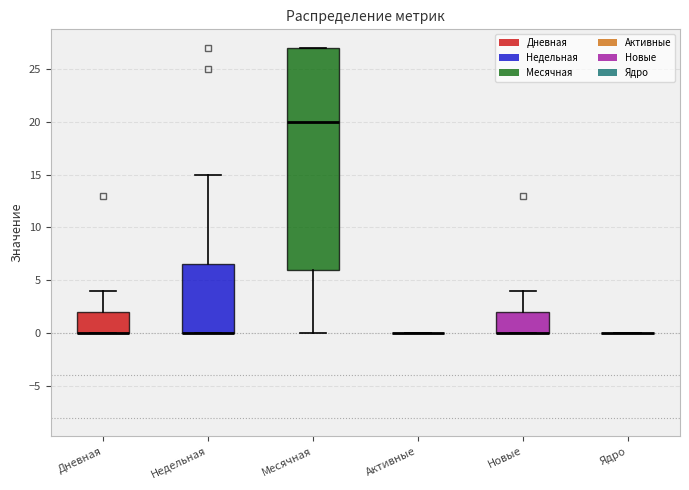

Reading left to right, read every box against the y-axis: the position of its median line, the range the box covers, and the ends of its whiskers. The values are not printed on the chart, so give them approximately, as read against the axis.

Дневная: median 0.0 (drawn on the box's lower edge), box 0.0 to 2.0, whiskers 0.0 to 4.0
Недельная: median 0.0 (drawn on the box's lower edge), box 0.0 to 6.5, whiskers 0.0 to 15.0
Месячная: median 20.0, box 6.0 to 27.0, whiskers 0.0 to 27.0
Активные: box collapsed to a line at 0.0, whiskers 0.0 to 0.0
Новые: median 0.0 (drawn on the box's lower edge), box 0.0 to 2.0, whiskers 0.0 to 4.0
Ядро: box collapsed to a line at 0.0, whiskers 0.0 to 0.0